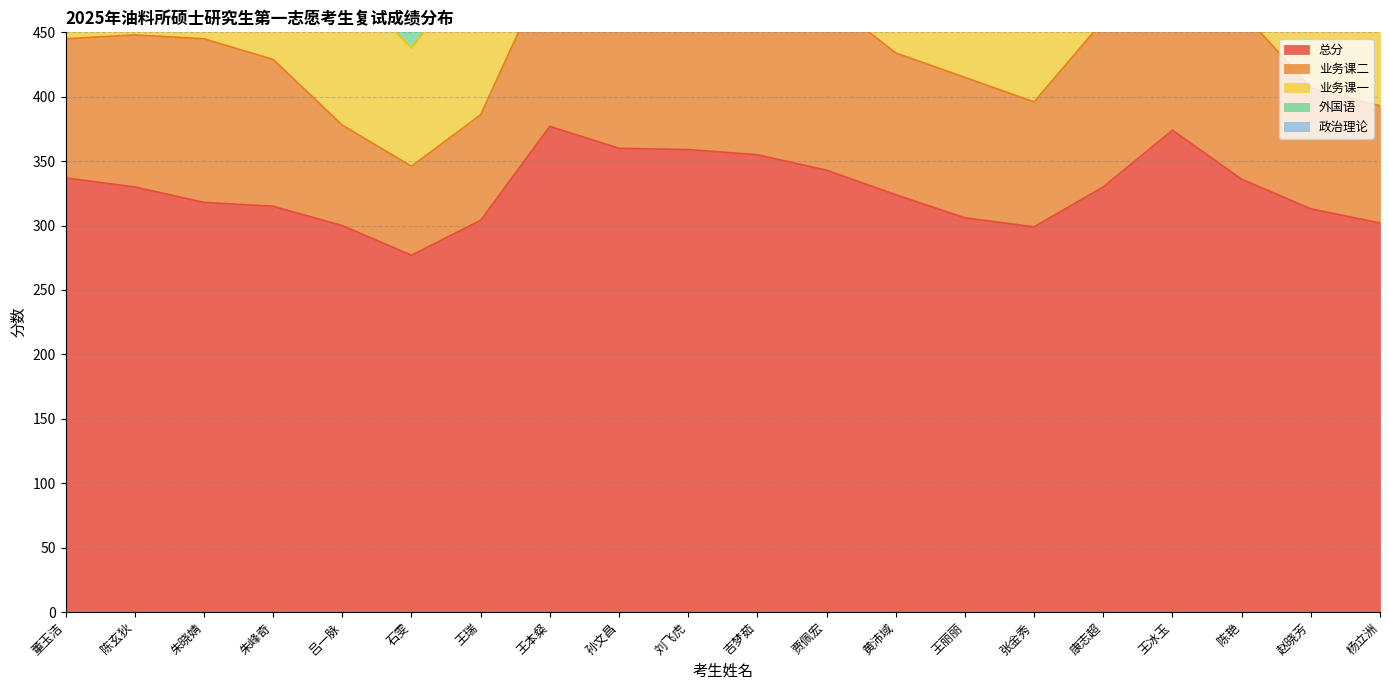

Is the value of 总分 at 吉梦茹 greater than the value of 业务课二 at 朱峰奇?

Yes